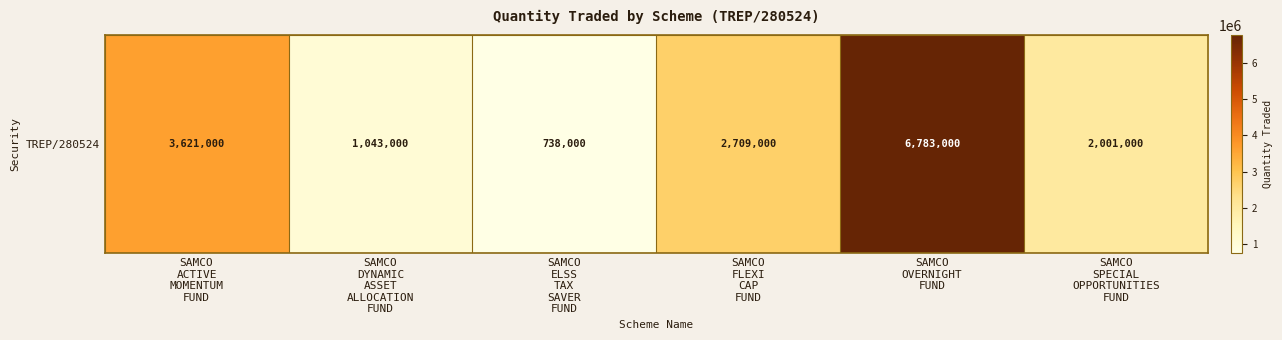

What is the average value?

2815833